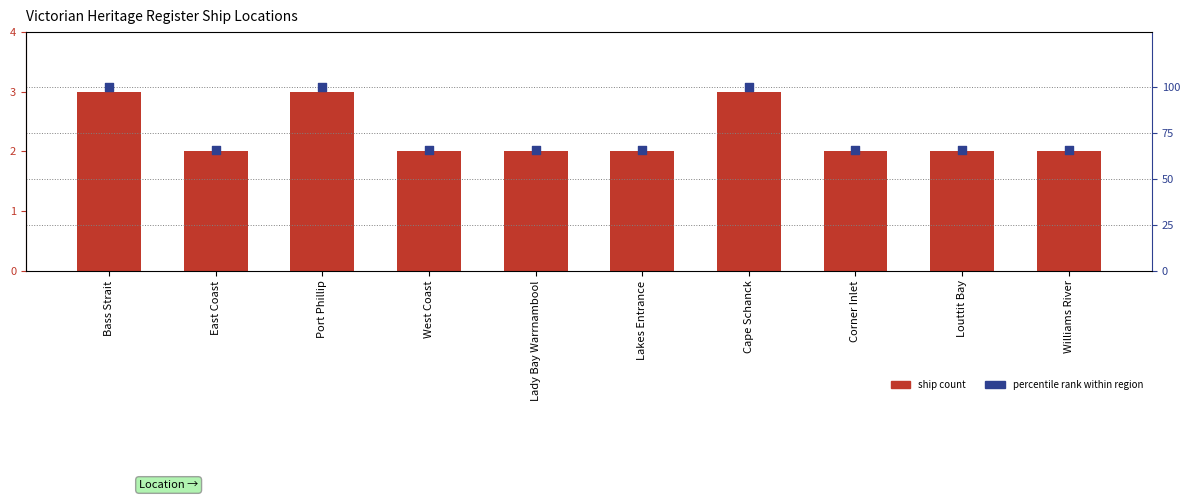

Which series contains the lowest Y value?

Ship Count